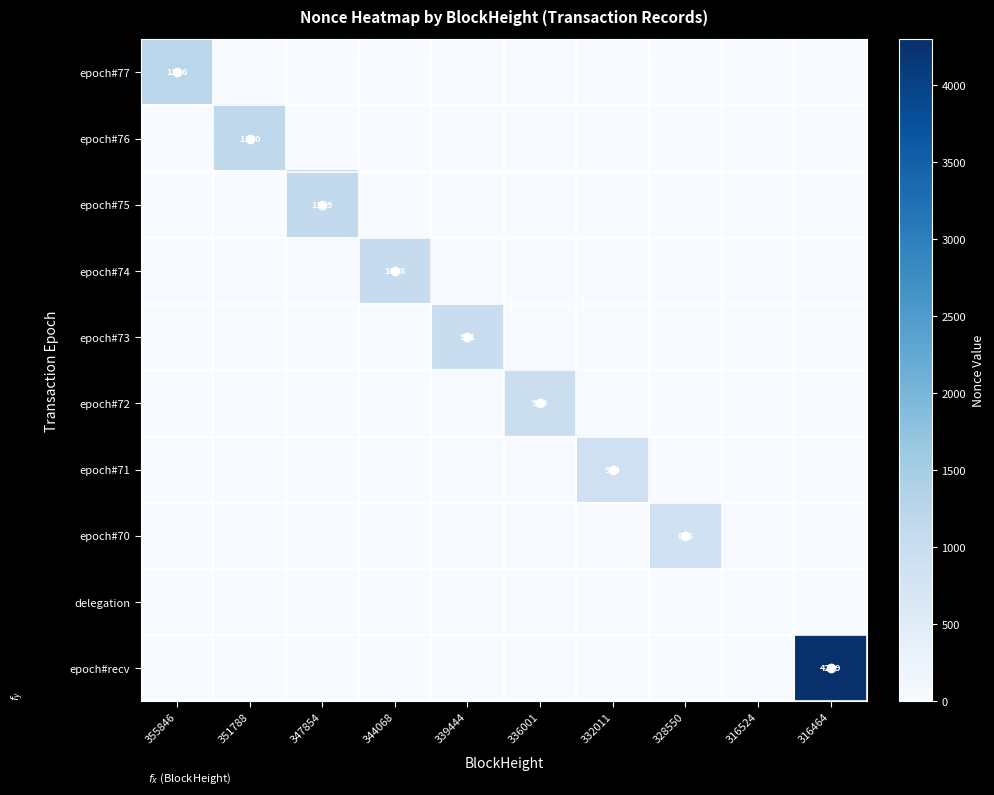

Rank the series at 316464 from lowest to highest value.

epoch#77, epoch#76, epoch#75, epoch#74, epoch#73, epoch#72, epoch#71, epoch#70, delegation, epoch#recv